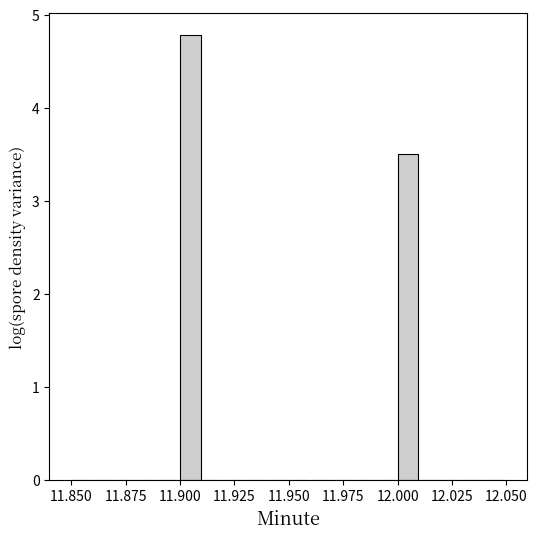

Read against the x-axis, roughly where is the centre of the tallest bar?

11.905